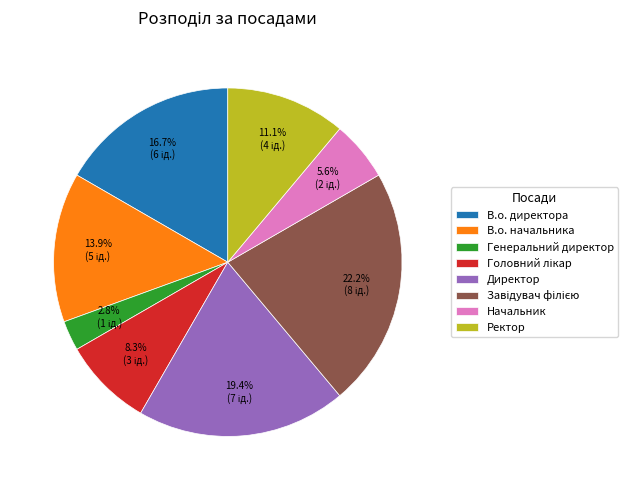

Which category has the smallest portion of the pie?

Генеральний директор